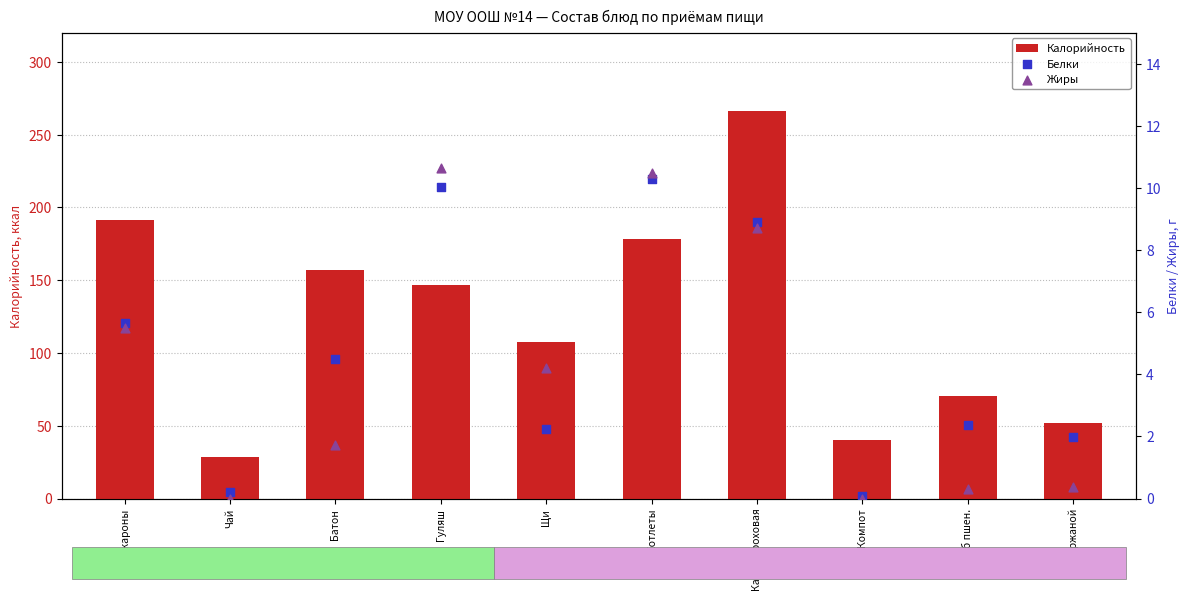

Which series has the largest total across all categories?

Калорийность